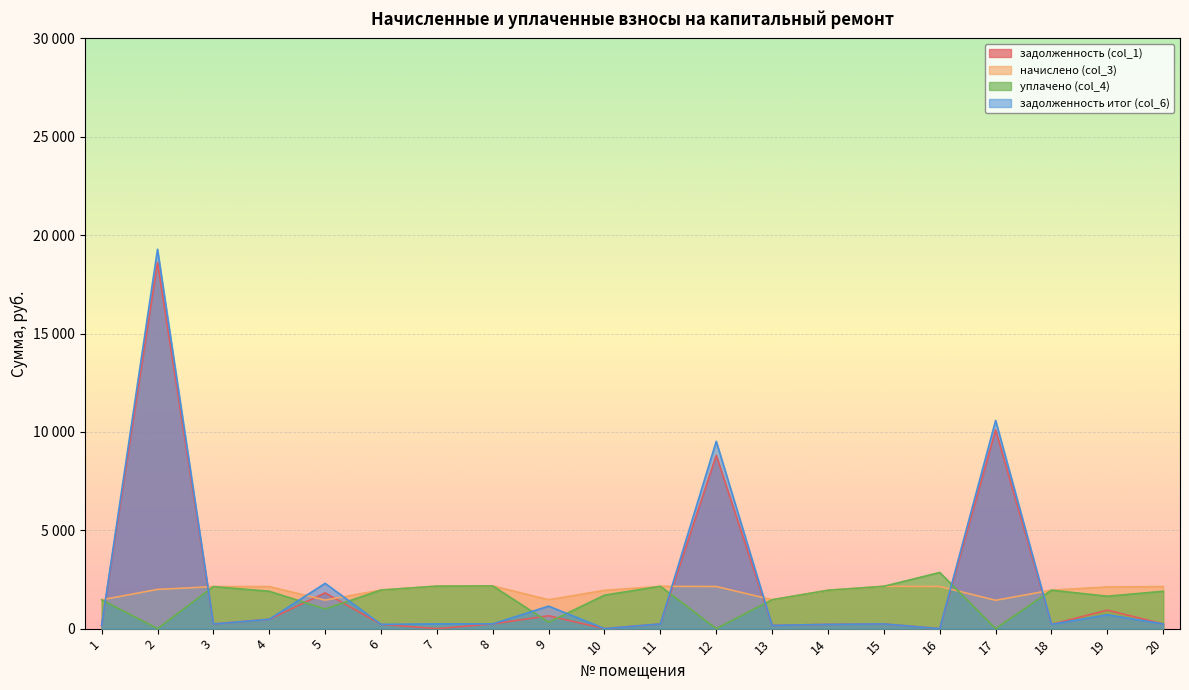

At which category does уплачено (col_4) reach its first local valley?

2